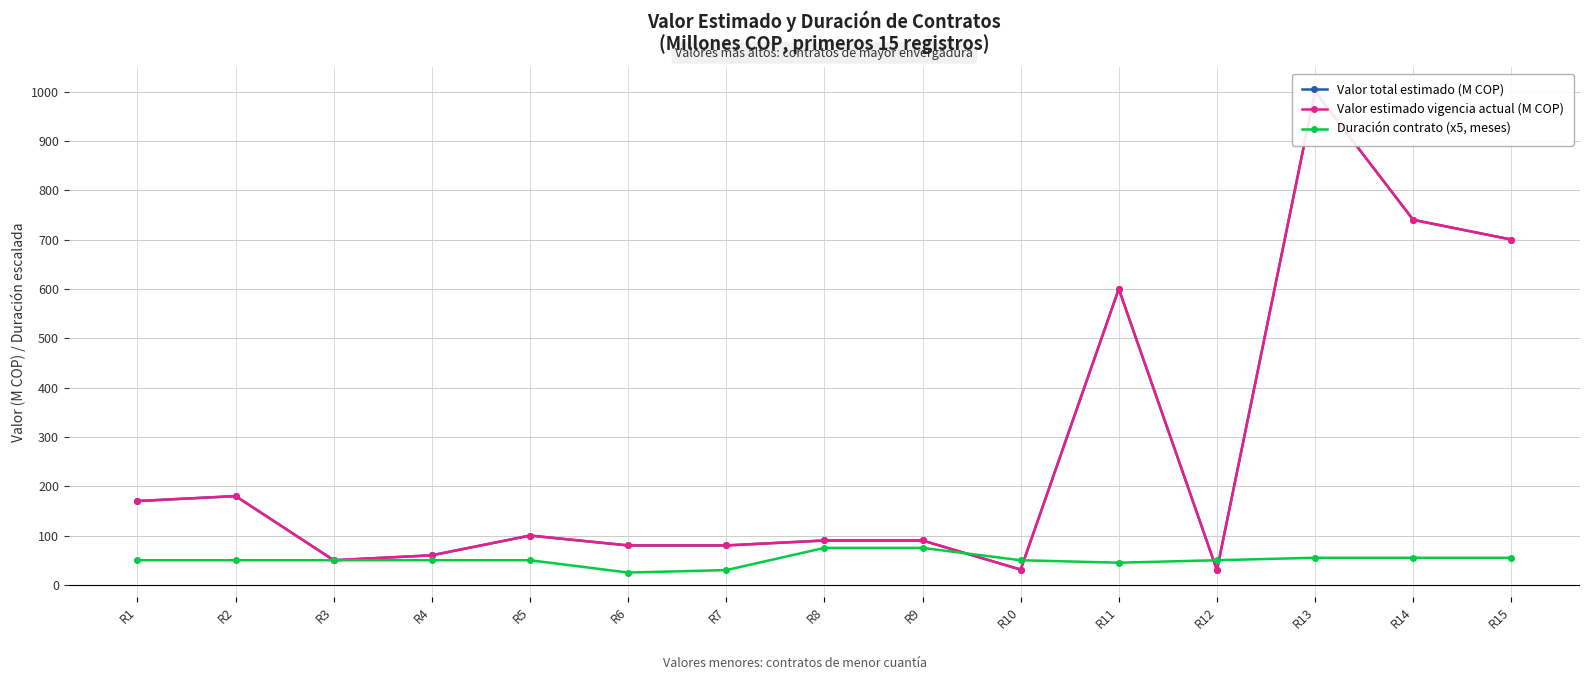

True or false: Duración contrato (x5, meses) has more than 0 interior local peaks.

False